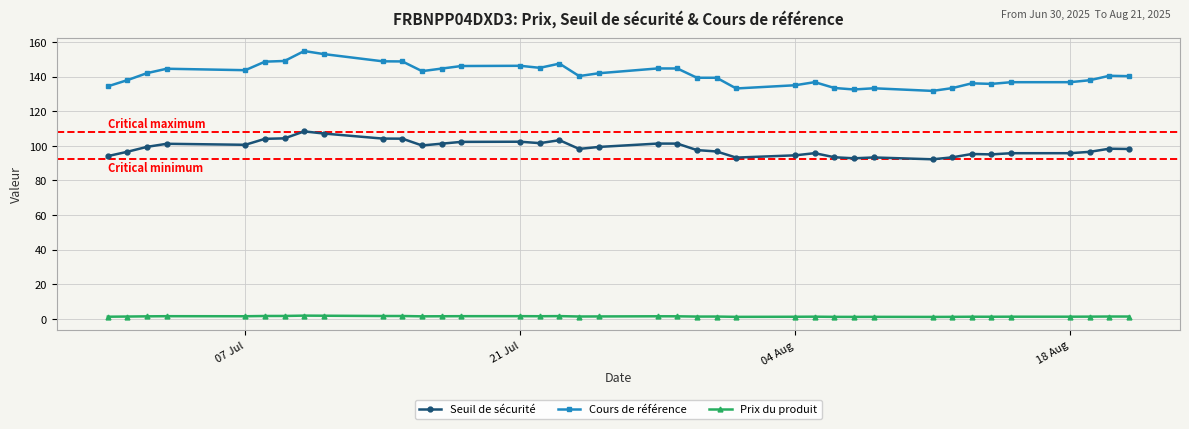

What is the lowest value of the Cours de référence series?

131.8